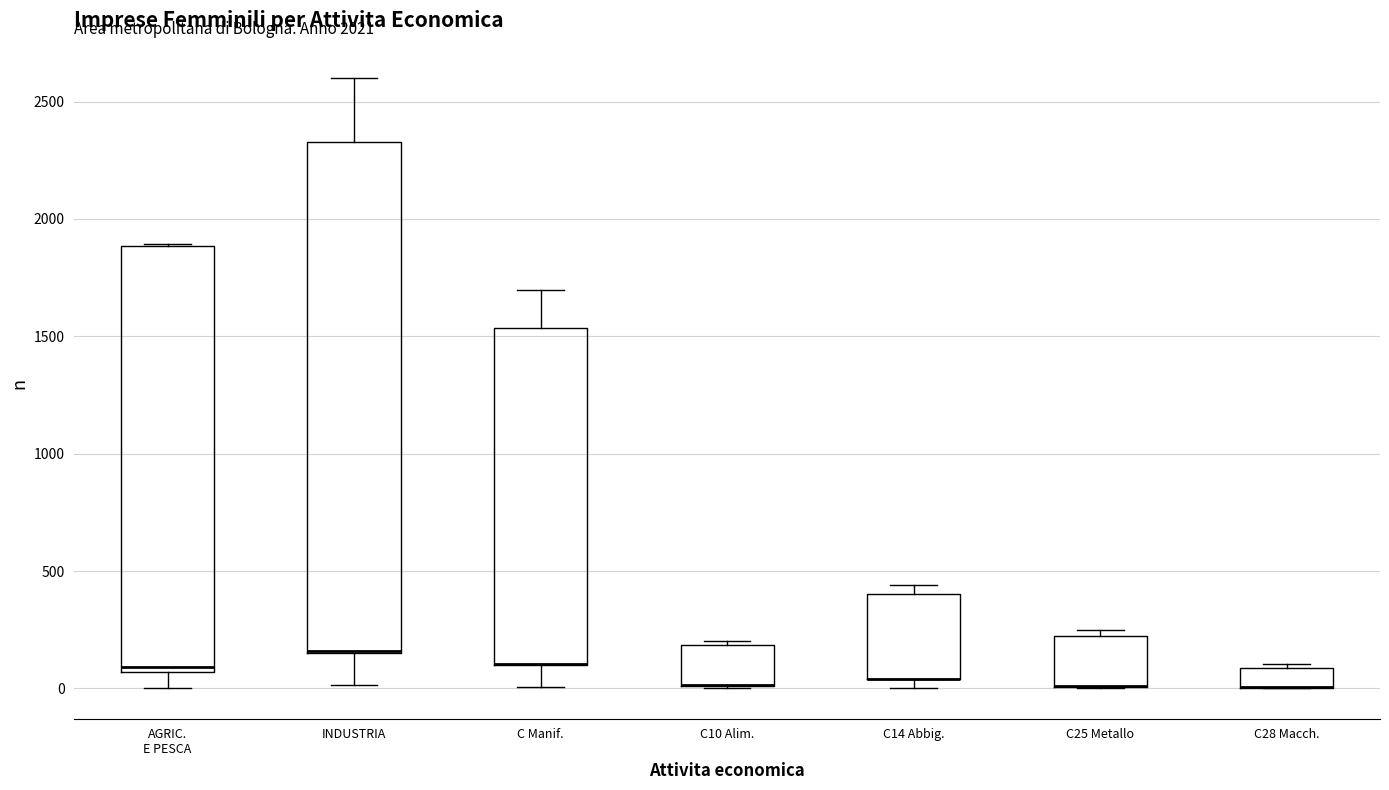

Where is the upper edge of the box for INDUSTRIA on the y-axis? The values are not printed on the chart, so give them approximately, as read against the axis.

2350